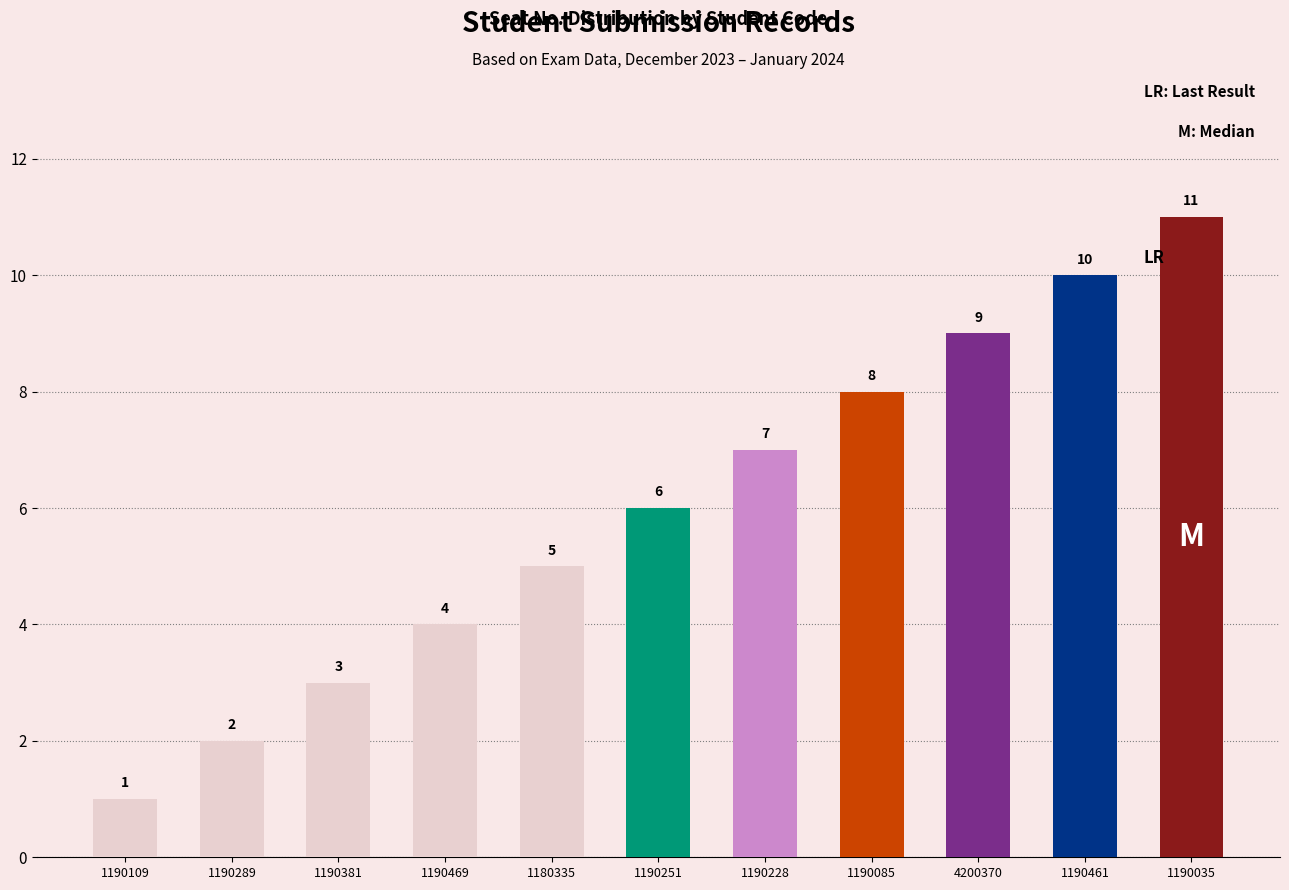

How many bars are there in total?

11